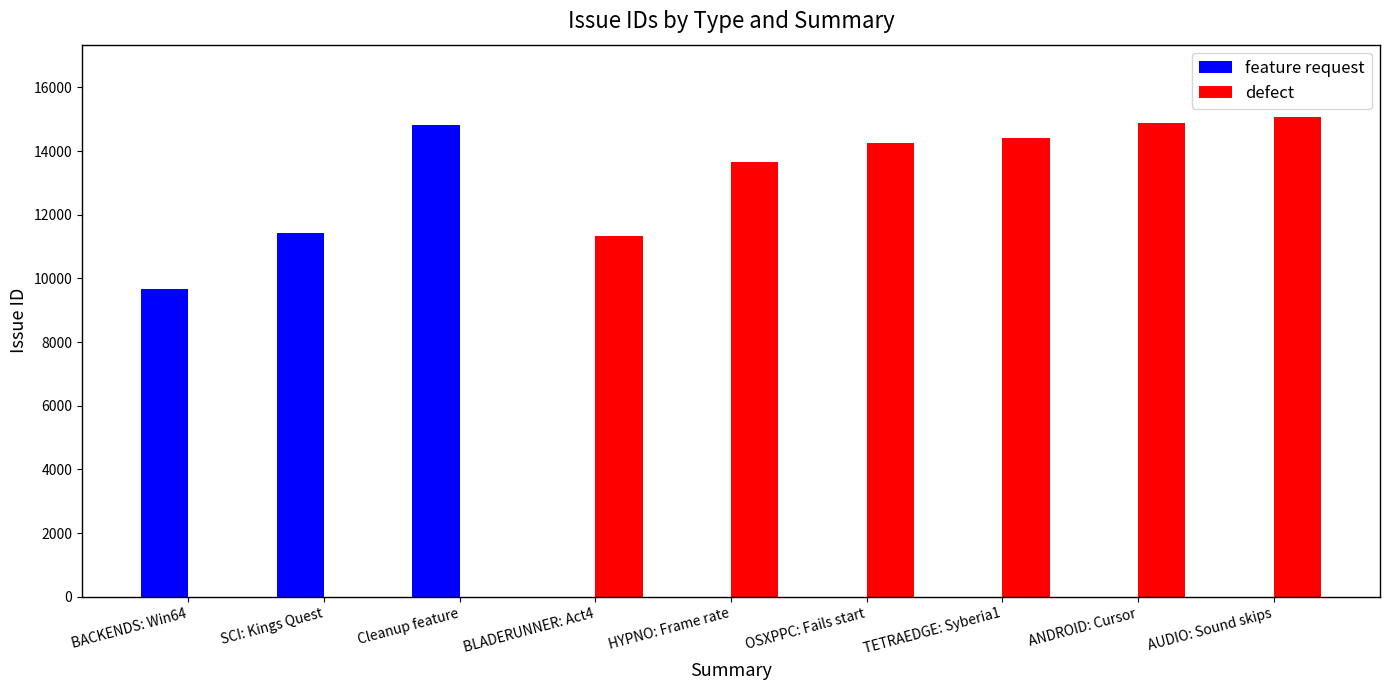

What are all the series names shown in the legend?

feature request, defect